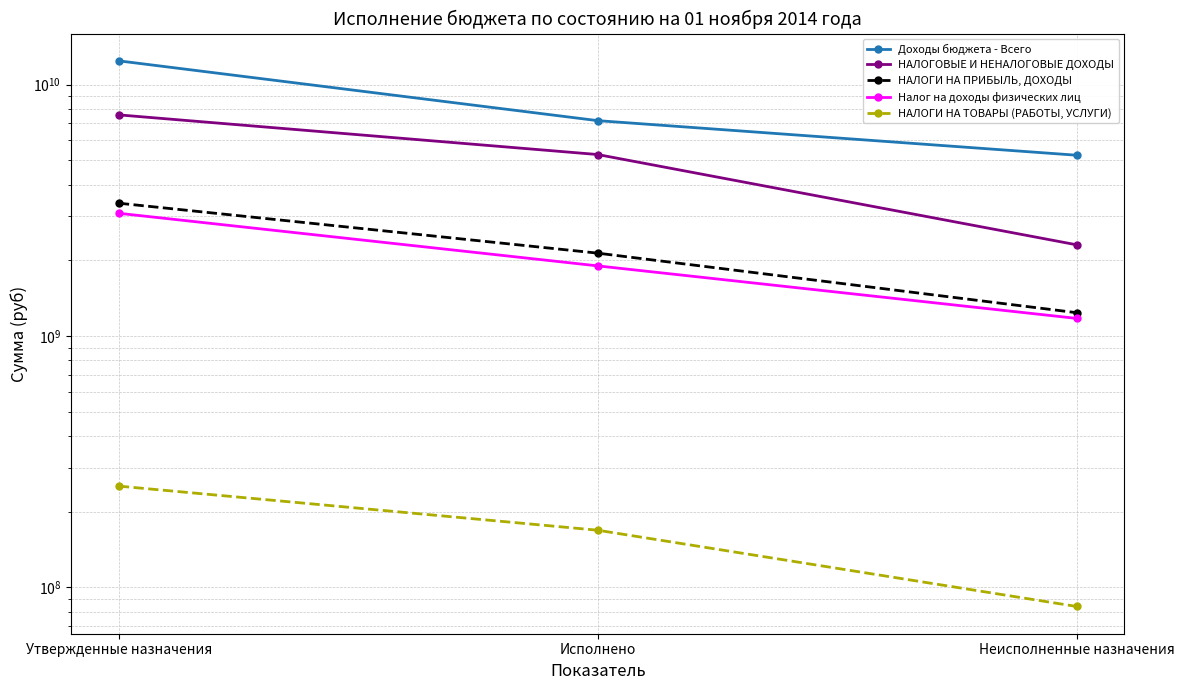

How many data points in Доходы бюджета - Всего are above 7184886622?

2